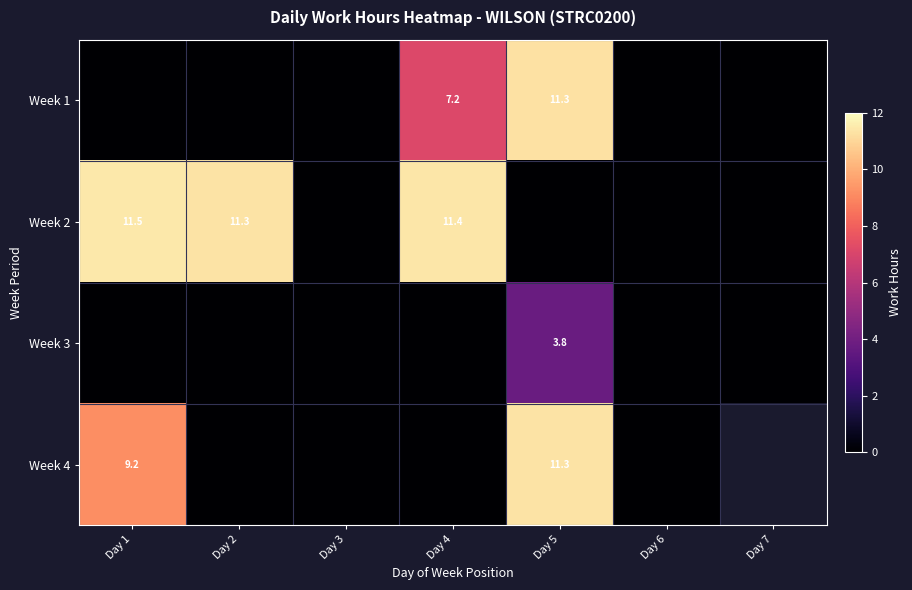

True or false: Week 4 has a value of 11.3 at Day 5.

True